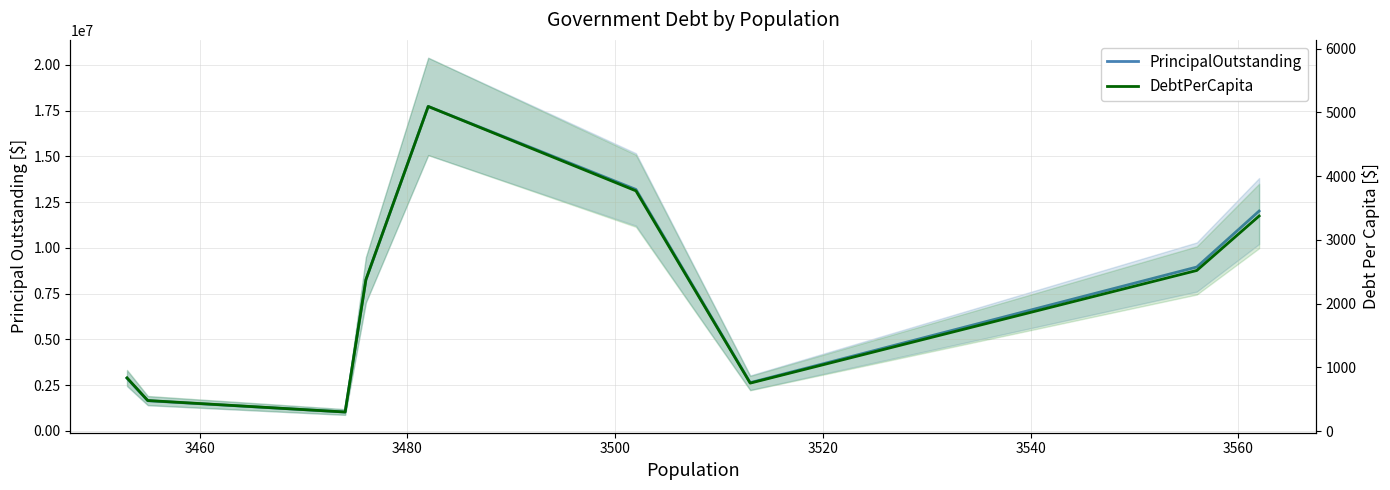

How many interior local valleys does the PrincipalOutstanding series have?

2